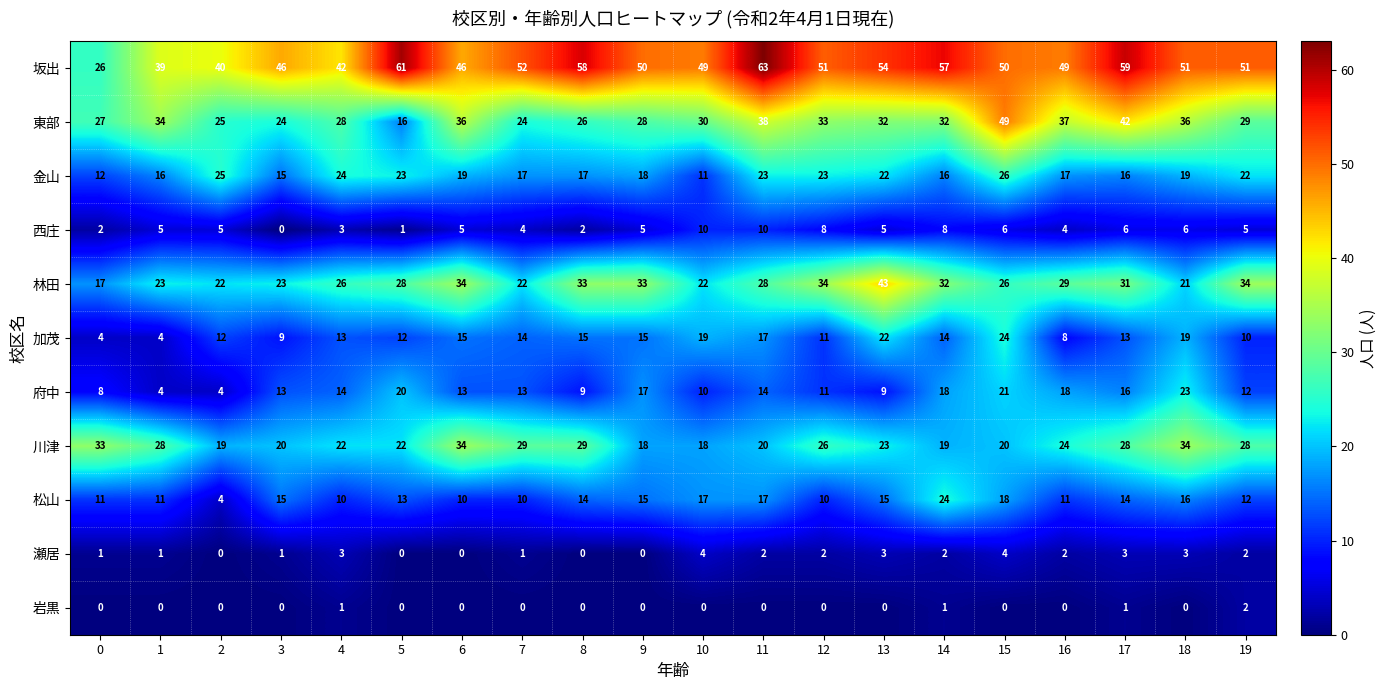

Which series has the widest spread of values?

坂出